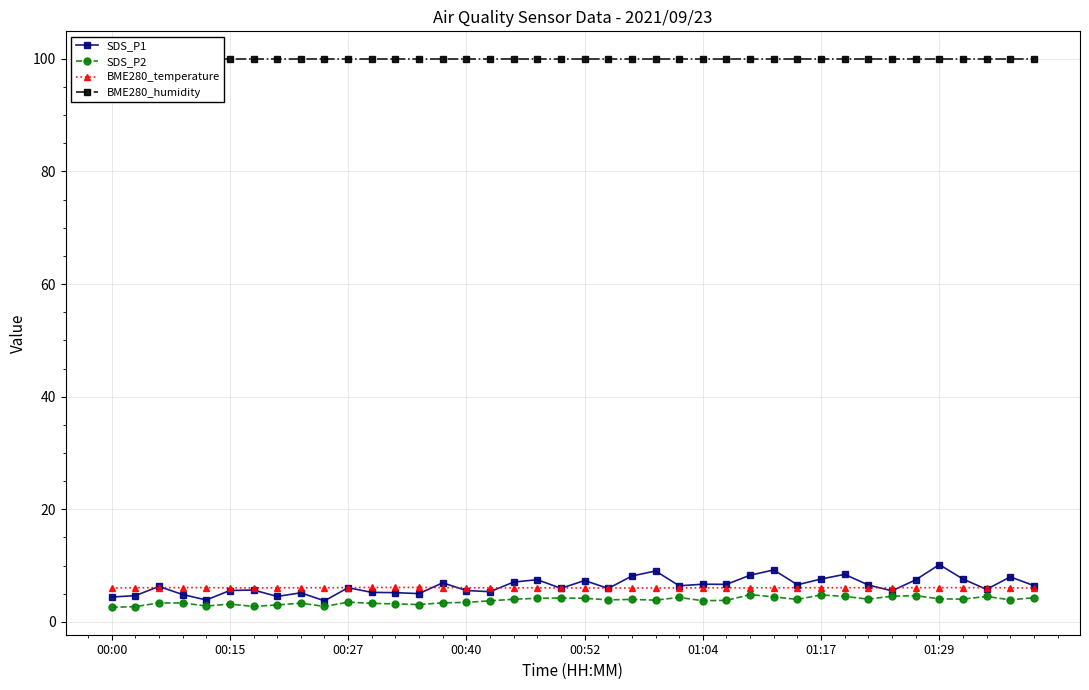

True or false: SDS_P2 and SDS_P1 cross at least once.

False